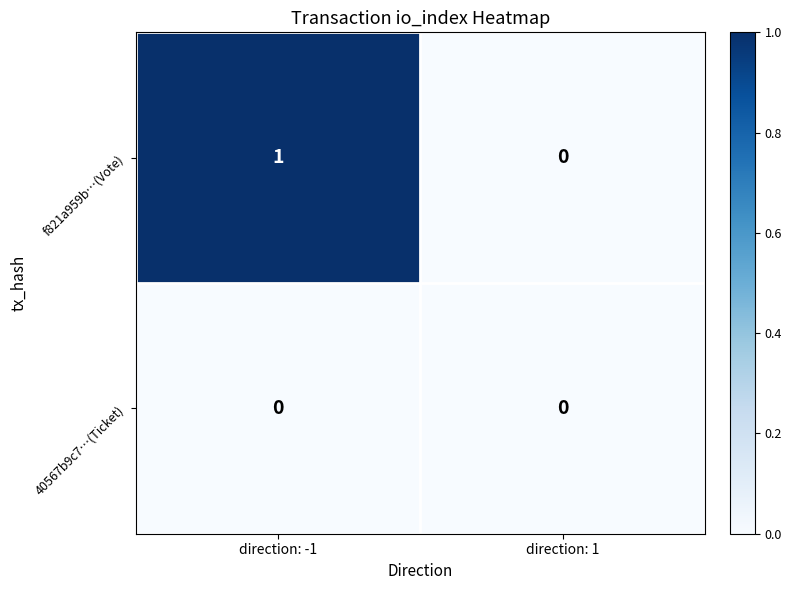

Between direction: -1 and direction: 1, which series saw the biggest shift?

f821a959b…(Vote)